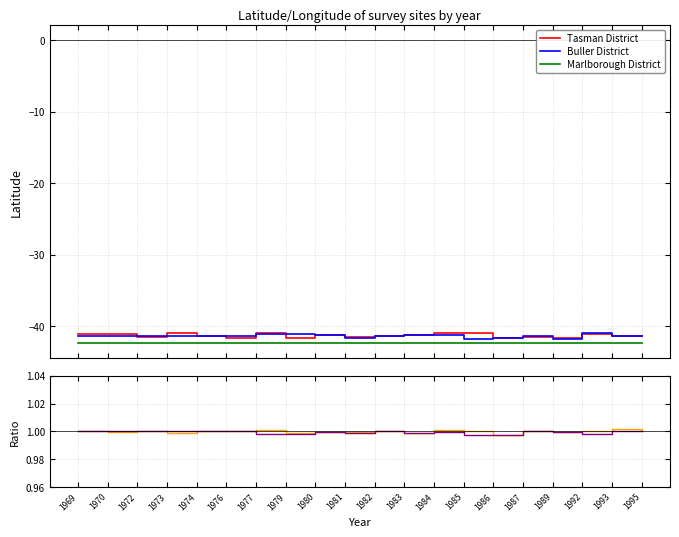

How many lines are shown in the chart?

5